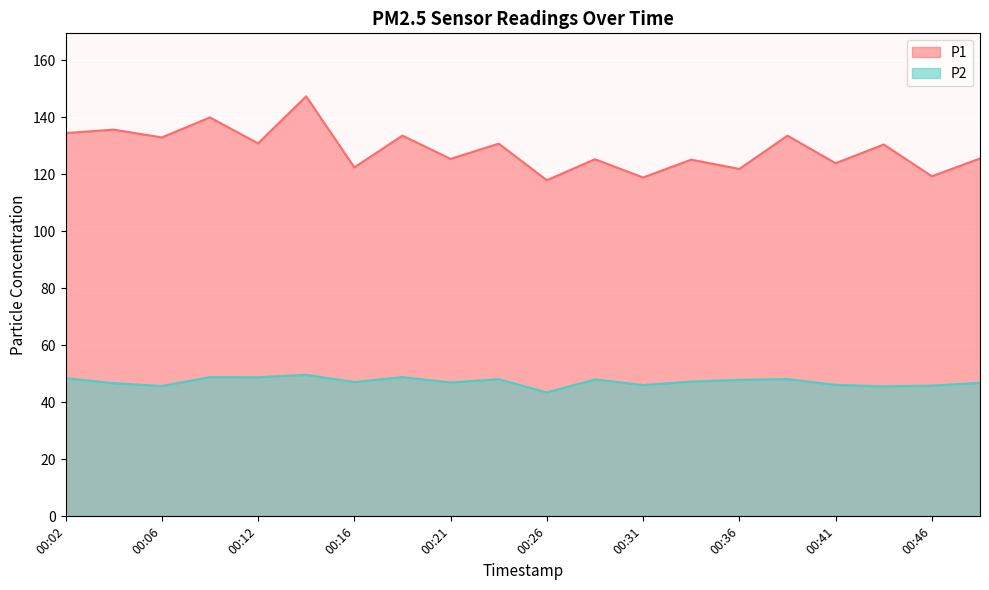

The P1 series shows 123.9 at 00:41. True or false?

True